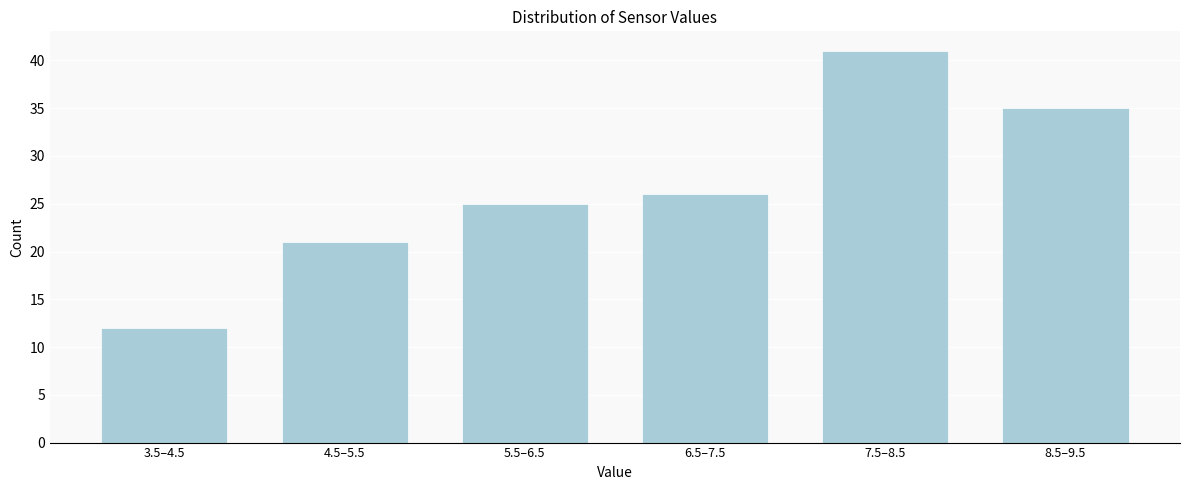

Reading left to right, what are all the values shown in this chart?

3.5–4.5=12	4.5–5.5=21	5.5–6.5=25	6.5–7.5=26	7.5–8.5=41	8.5–9.5=35